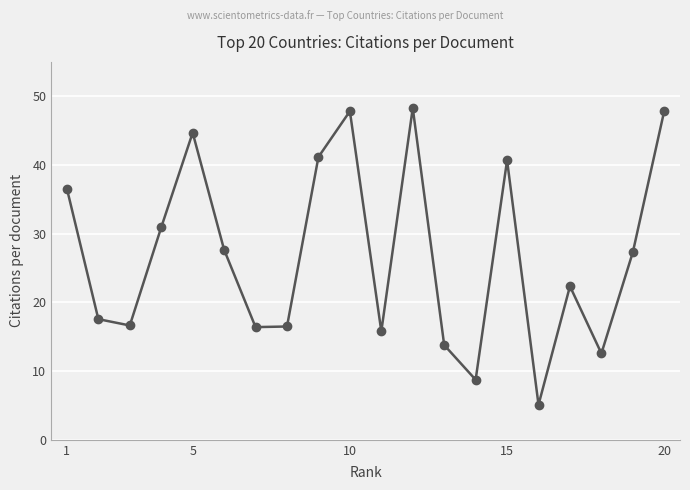

How many lines are shown in the chart?

1